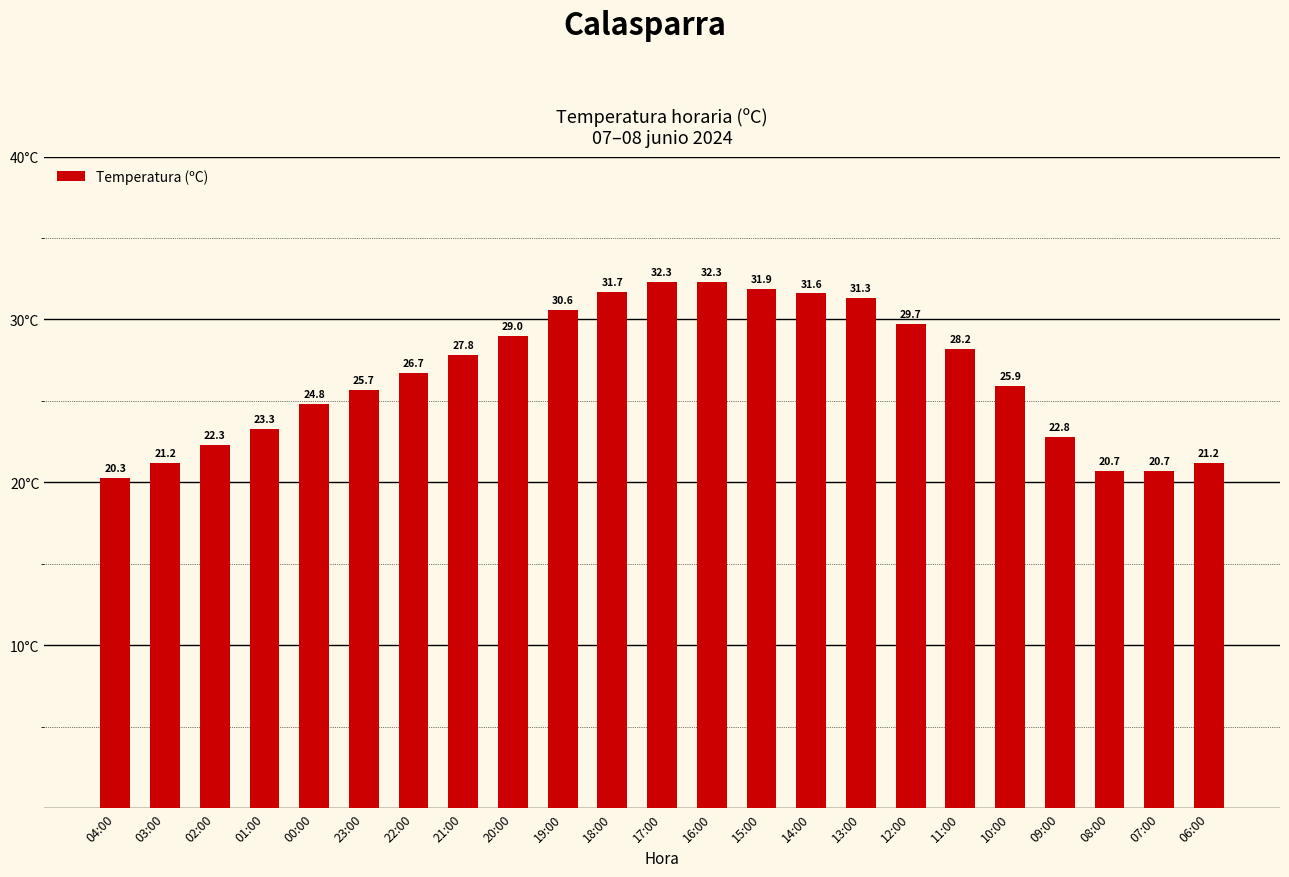

Reading left to right, extract all data points from this chart.

04:00=20.3	03:00=21.2	02:00=22.3	01:00=23.3	00:00=24.8	23:00=25.7	22:00=26.7	21:00=27.8	20:00=29.0	19:00=30.6	18:00=31.7	17:00=32.3	16:00=32.3	15:00=31.9	14:00=31.6	13:00=31.3	12:00=29.7	11:00=28.2	10:00=25.9	09:00=22.8	08:00=20.7	07:00=20.7	06:00=21.2